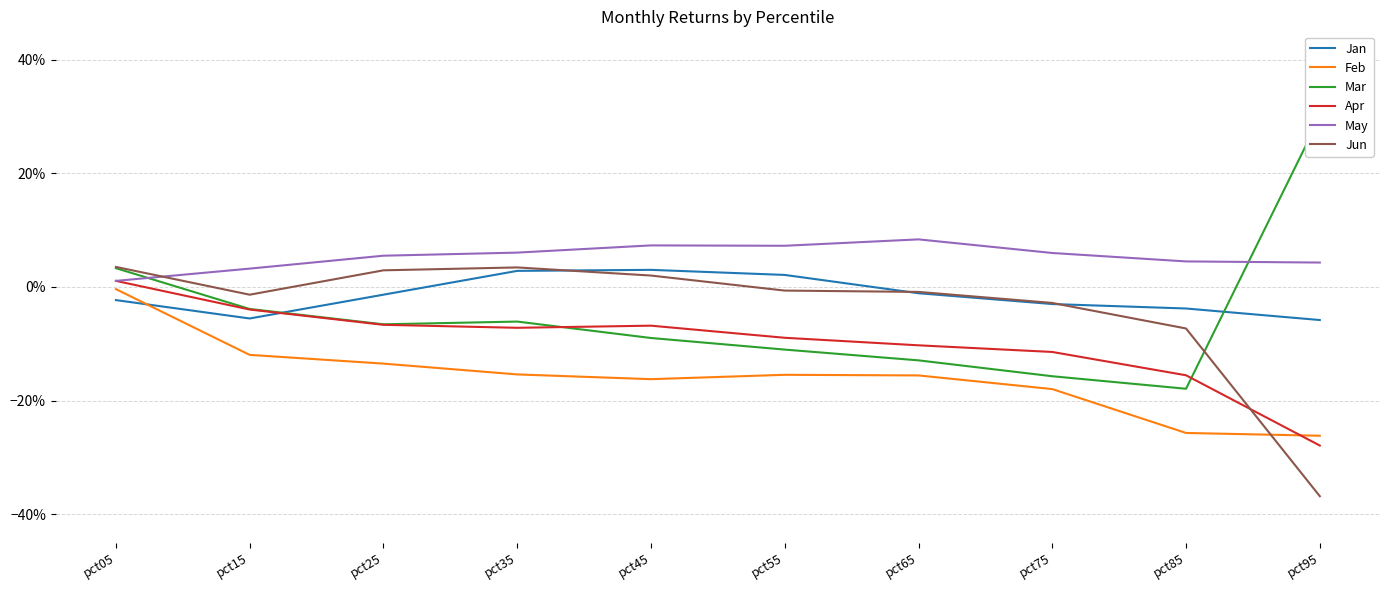

Reading left to right, list all the values displayed in this chart.

Jan: pct05=-0.0	pct15=-0.1	pct25=-0.0	pct35=0.0	pct45=0.0	pct55=0.0	pct65=-0.0	pct75=-0.0	pct85=-0.0	pct95=-0.1
Feb: pct05=-0.0	pct15=-0.1	pct25=-0.1	pct35=-0.2	pct45=-0.2	pct55=-0.2	pct65=-0.2	pct75=-0.2	pct85=-0.3	pct95=-0.3
Mar: pct05=0.0	pct15=-0.0	pct25=-0.1	pct35=-0.1	pct45=-0.1	pct55=-0.1	pct65=-0.1	pct75=-0.2	pct85=-0.2	pct95=0.3
Apr: pct05=0.0	pct15=-0.0	pct25=-0.1	pct35=-0.1	pct45=-0.1	pct55=-0.1	pct65=-0.1	pct75=-0.1	pct85=-0.2	pct95=-0.3
May: pct05=0.0	pct15=0.0	pct25=0.1	pct35=0.1	pct45=0.1	pct55=0.1	pct65=0.1	pct75=0.1	pct85=0.0	pct95=0.0
Jun: pct05=0.0	pct15=-0.0	pct25=0.0	pct35=0.0	pct45=0.0	pct55=-0.0	pct65=-0.0	pct75=-0.0	pct85=-0.1	pct95=-0.4